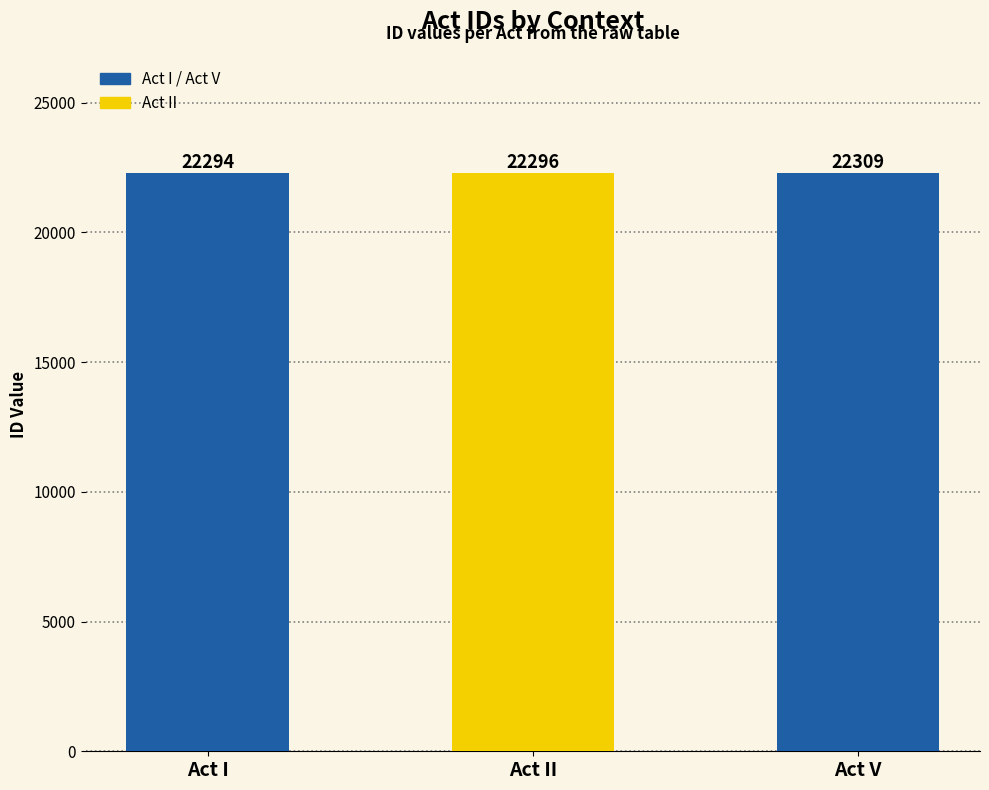

Where is the data nearest to the value 22301?

Act II